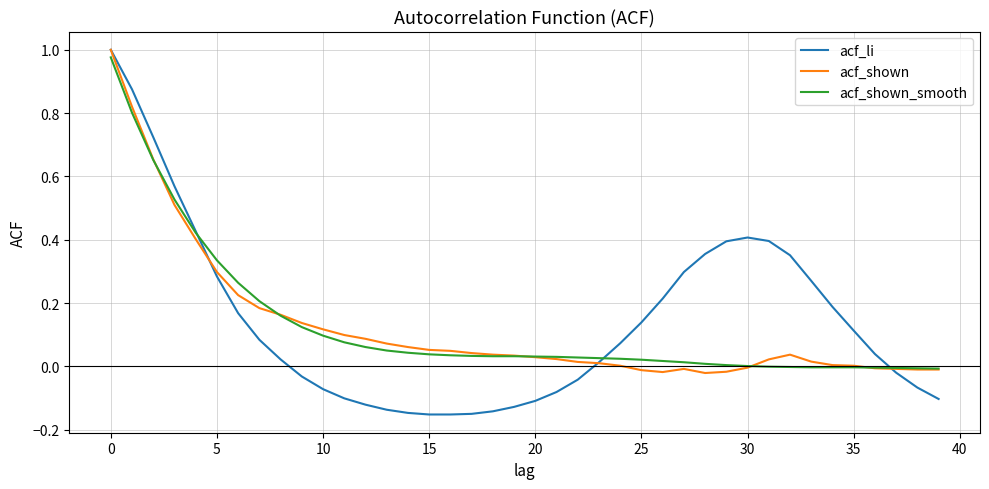

Which series has the widest spread of values?

acf_li